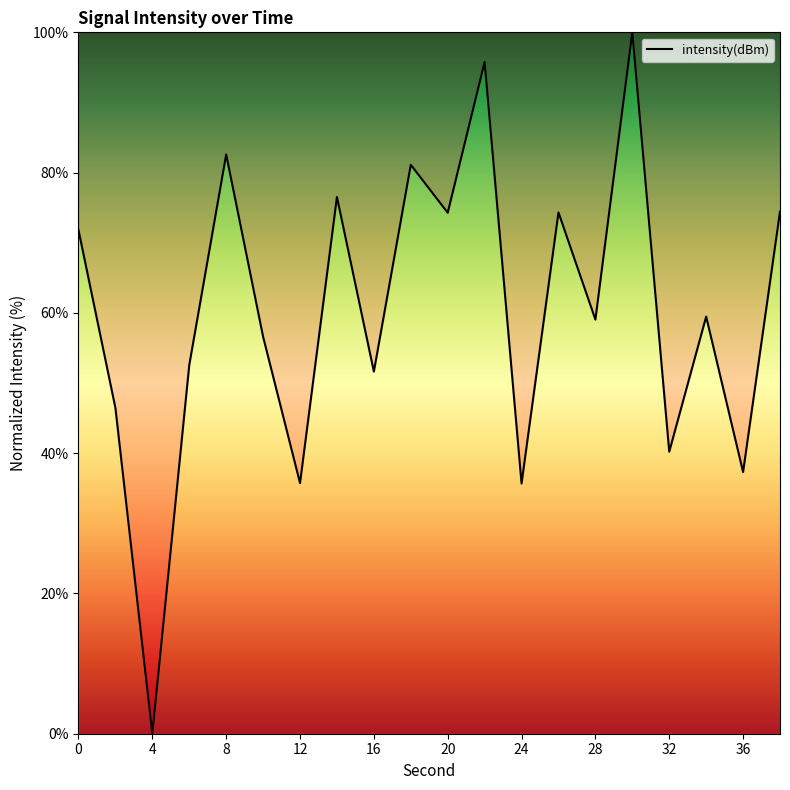

Count the number of categories in the chart.

20